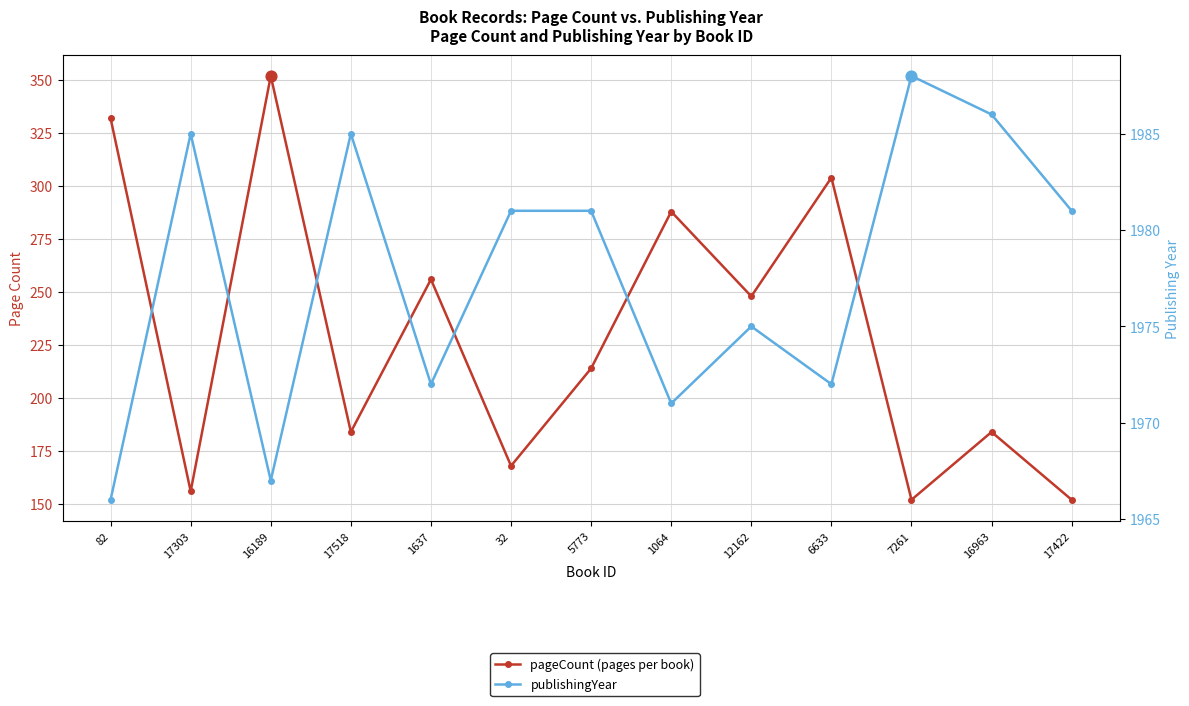

Which series reaches the maximum Y coordinate?

publishingYear